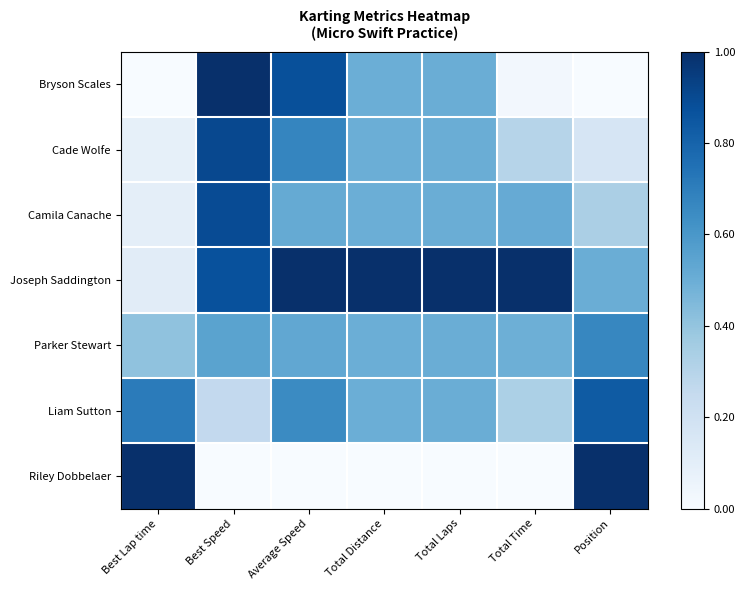

At how many categories does at least one series exceed 0?

7